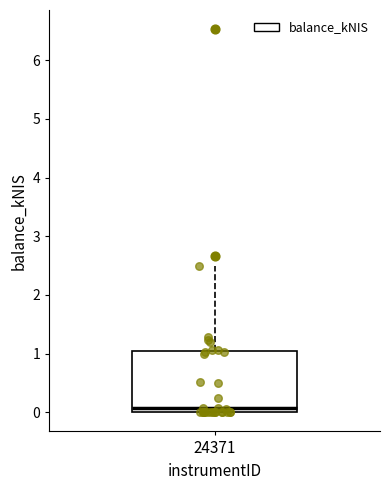

Where does the upper whisker of the box at x = 24371 end on the y-axis? The values are not printed on the chart, so give them approximately, as read against the axis.

2.5